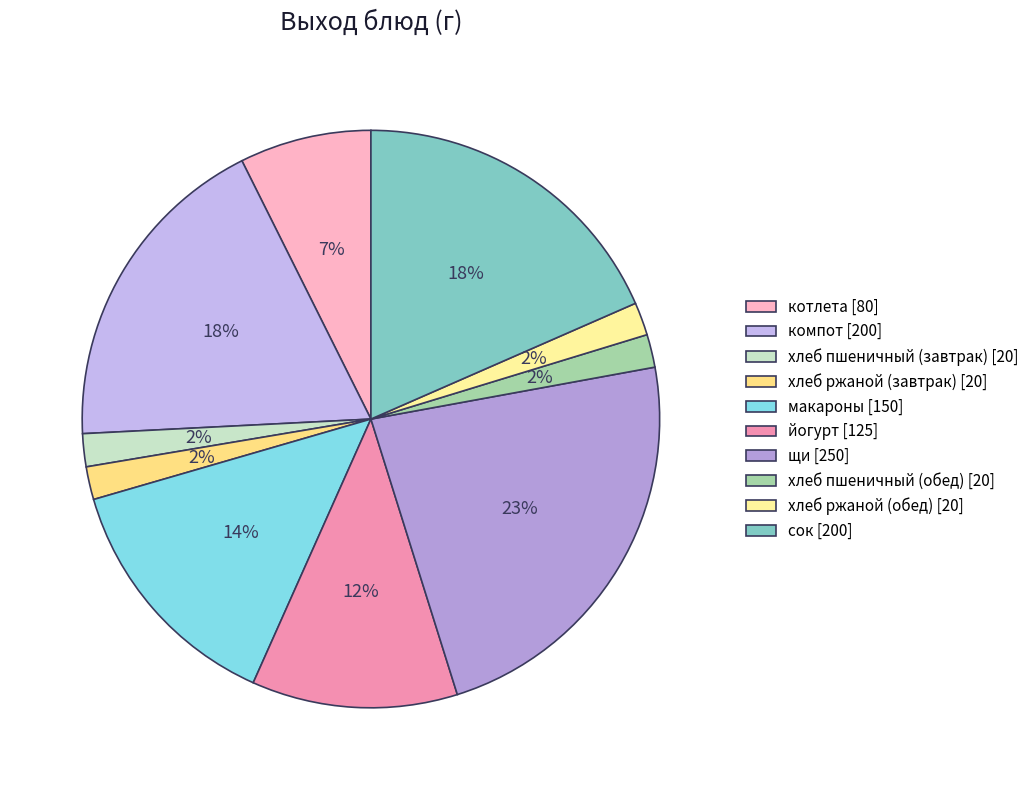

Is the sum of компот and макароны greater than half?

No